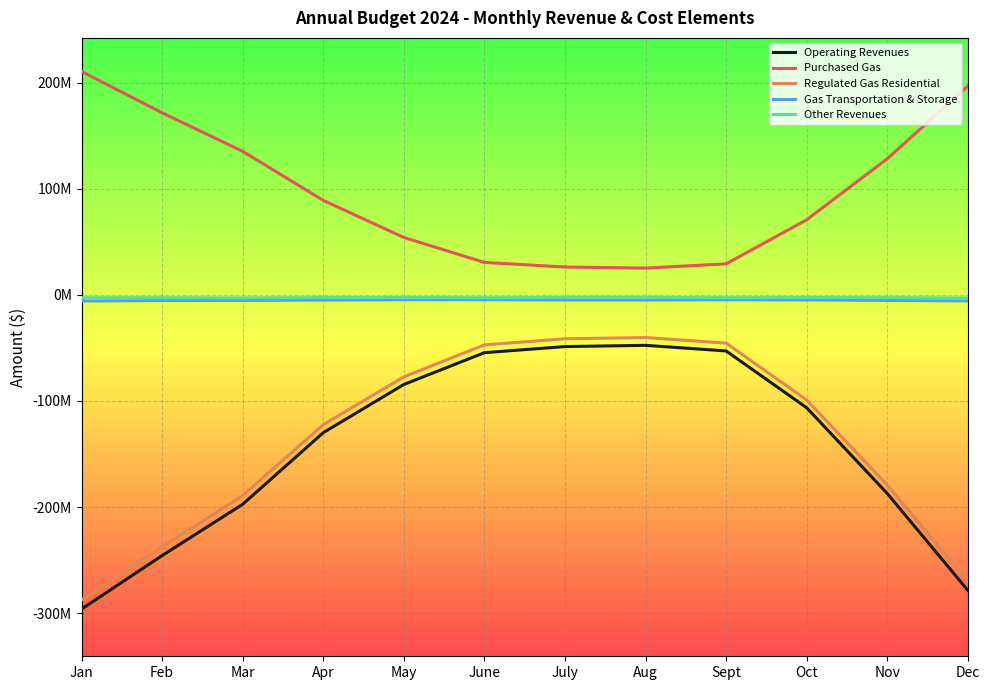

Between May and Sept, which series saw the biggest shift?

Regulated Gas Residential